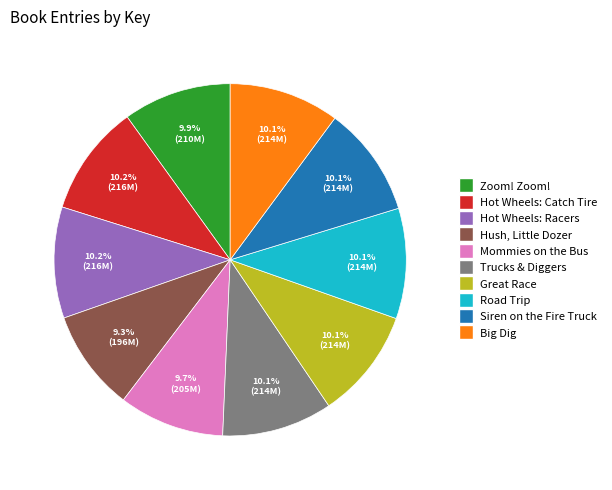

Does any single category account for the majority?

No